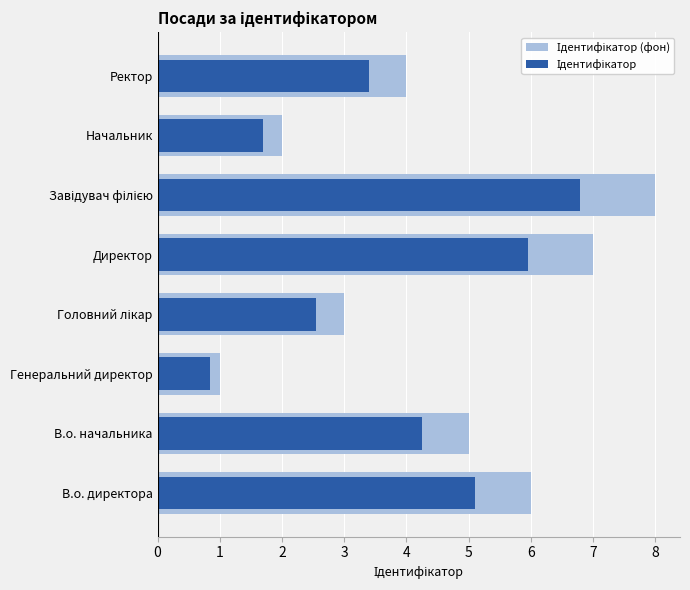

Reading left to right, transcribe all the data shown in this chart.

Ідентифікатор (фон): 6.0	5.0	1.0	3.0	7.0	8.0	2.0	4.0
Ідентифікатор: 5.1	4.2	0.8	2.5	6.0	6.8	1.7	3.4